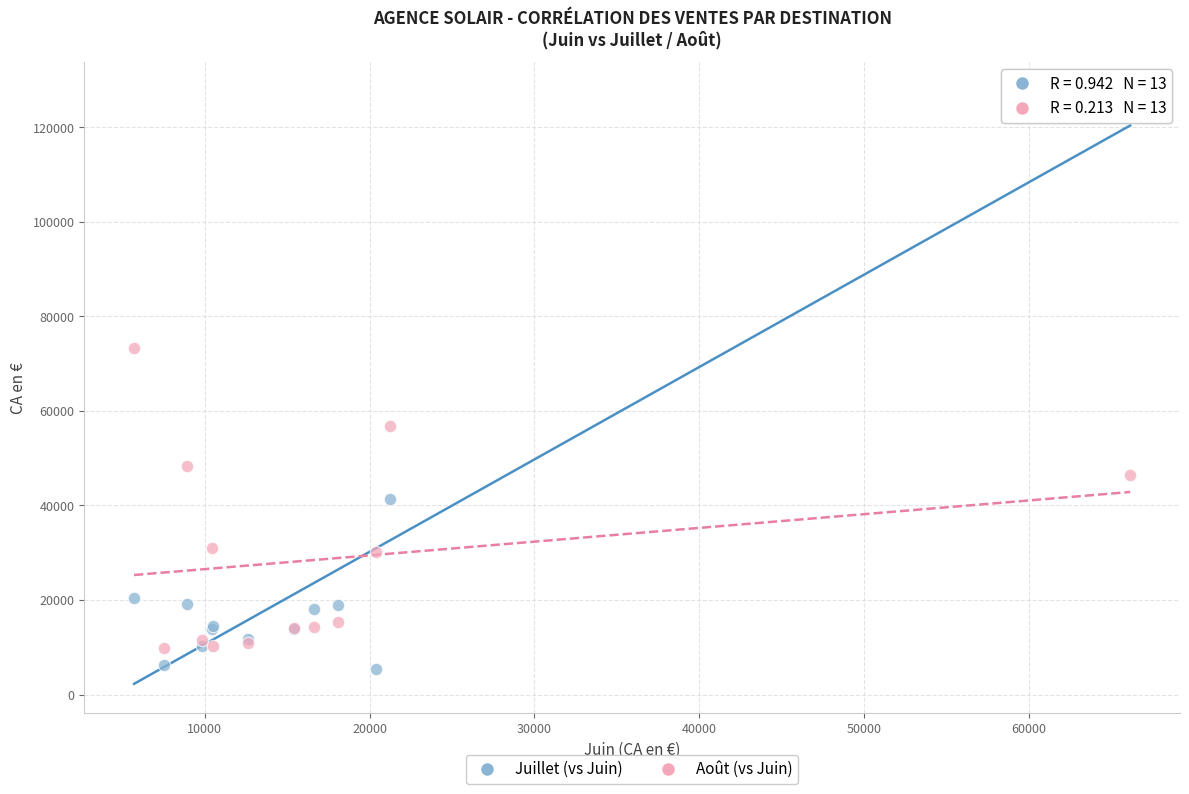

In the Juillet (vs Juin) series, what Y value is closest to 66487?

41280